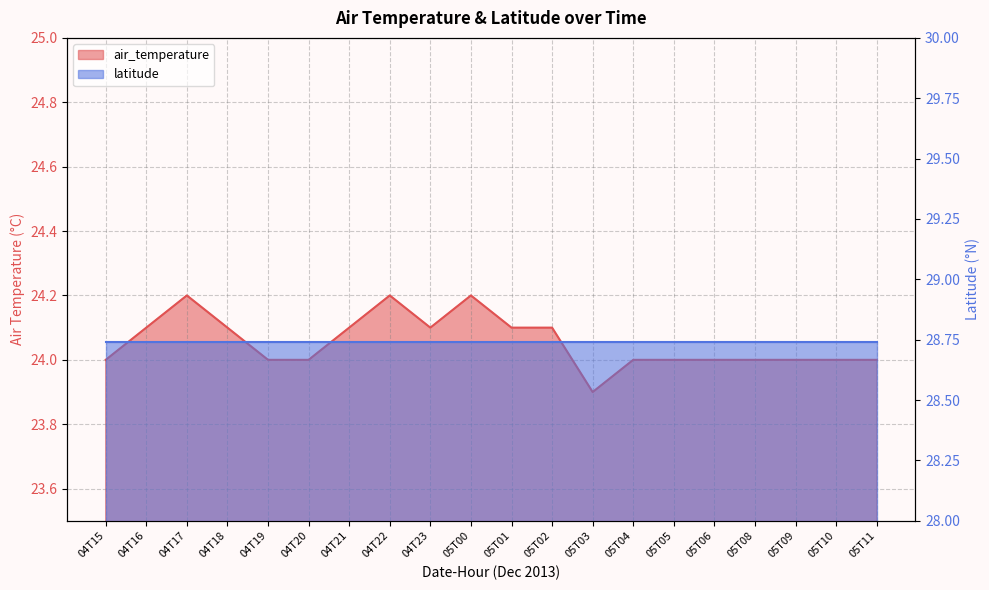

What position from the left is 04T19?

5